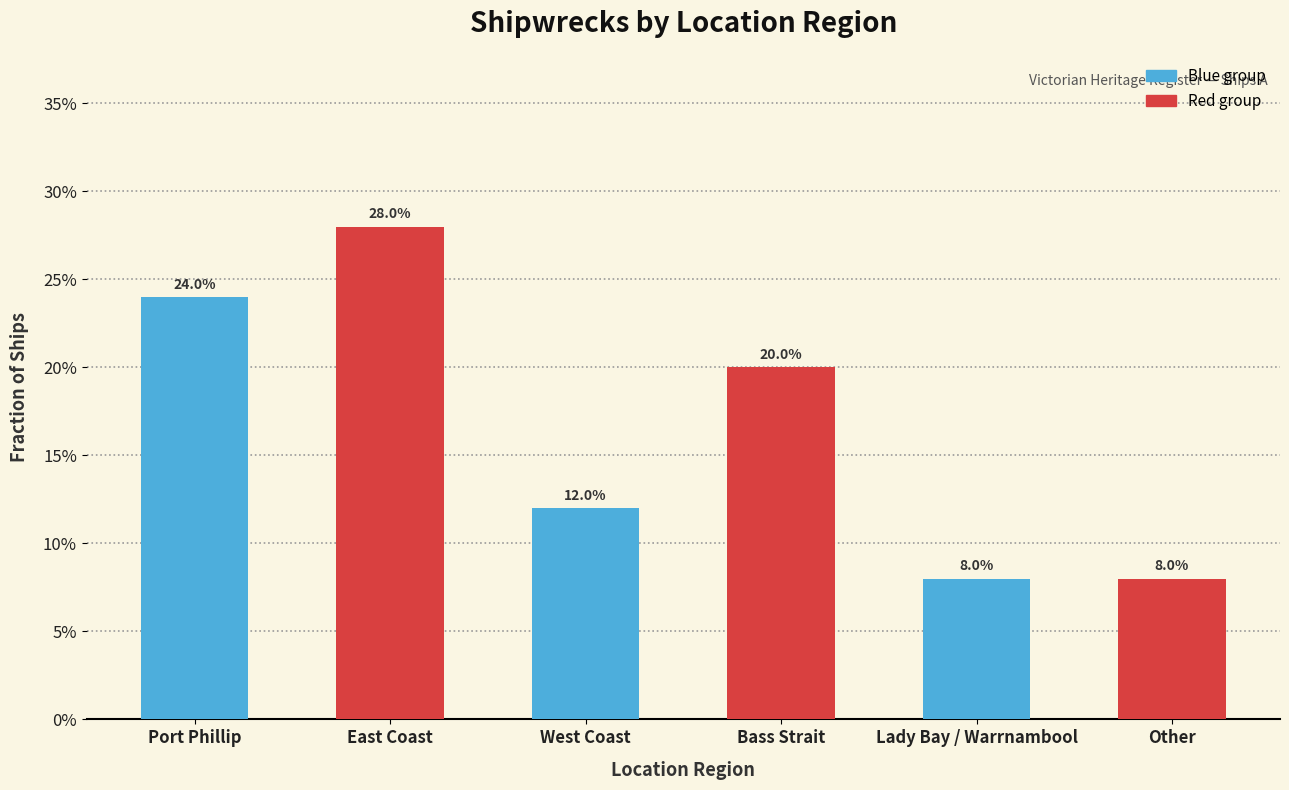

Does the chart contain any negative values?

No